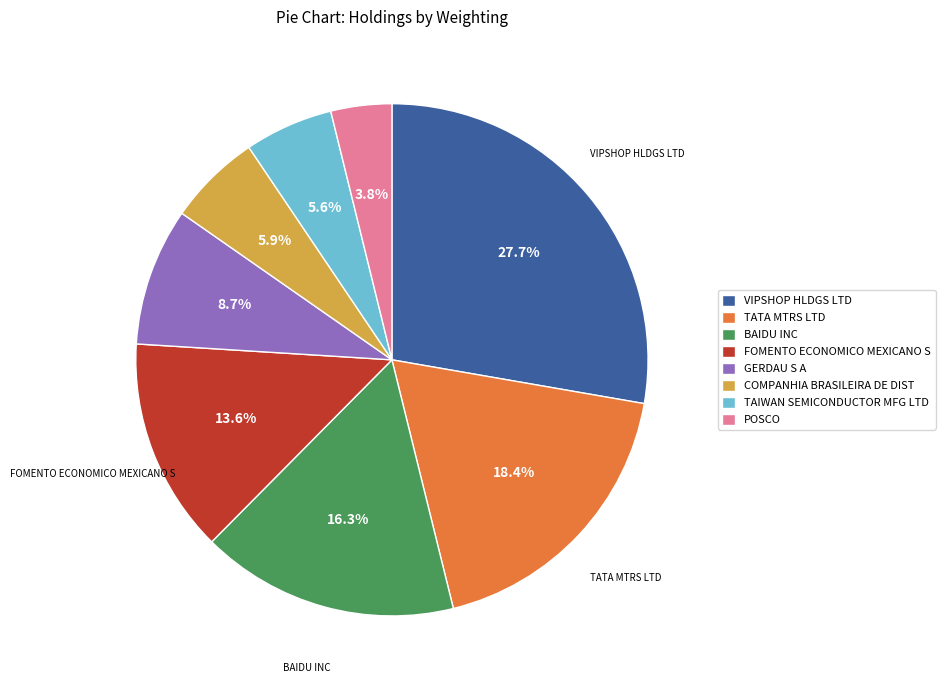

To the nearest percent, what percentage of the pie is TAIWAN SEMICONDUCTOR MFG LTD?

6%